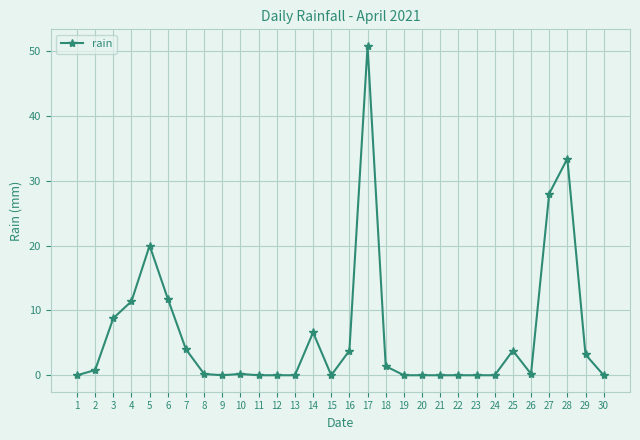

What is the sum of the values at 28 and 22?

33.4